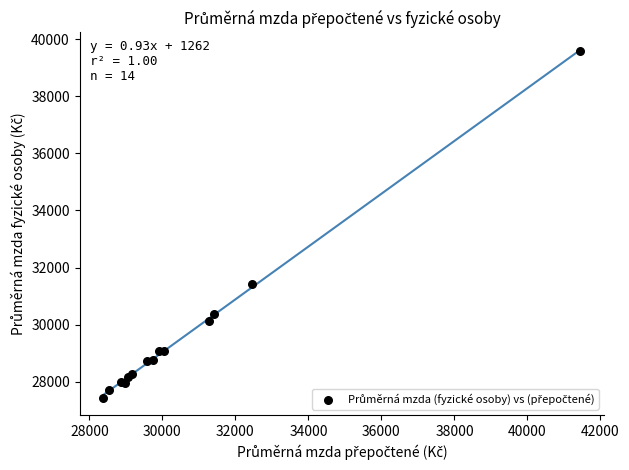

What Y value in the scatter plot is closest to 33513?

31415